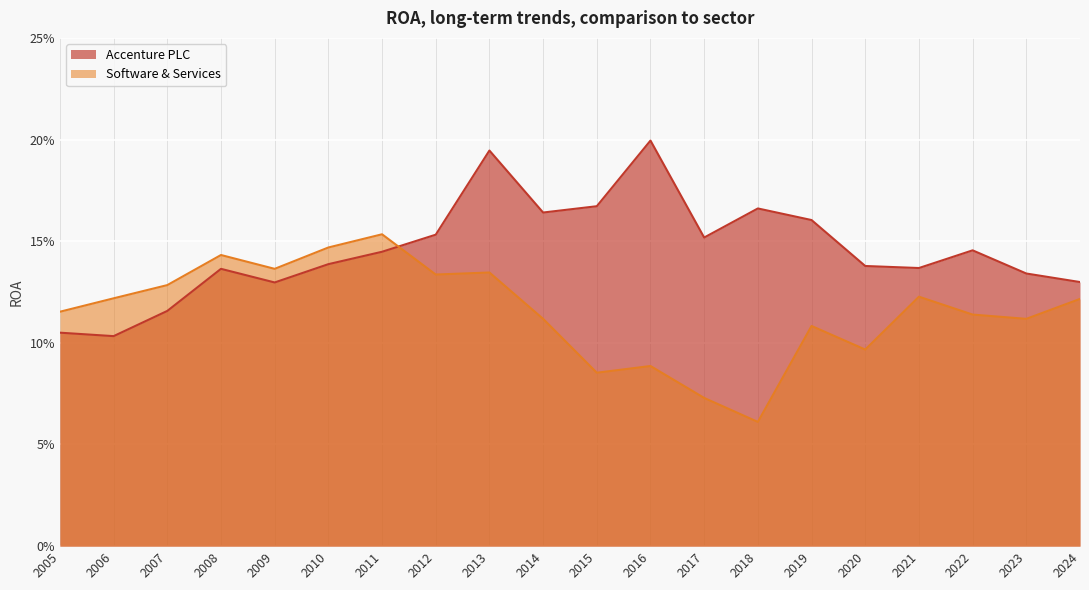

The value of Accenture PLC at 2018 is 0.0. True or false?

False